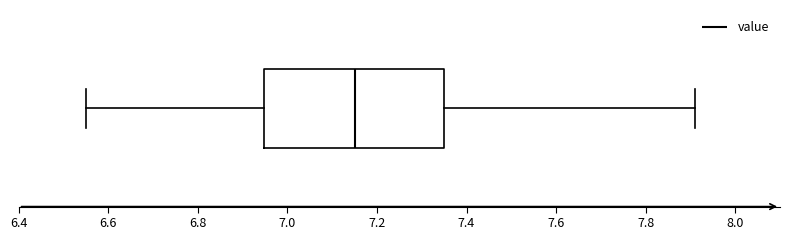

Read this box plot against the x-axis: the position of the median line, the range covered by the box, and the ends of both whiskers. The values are not printed on the chart, so give them approximately, as read against the axis.

median 7.16, box 6.94 to 7.36, whiskers 6.56 to 7.92